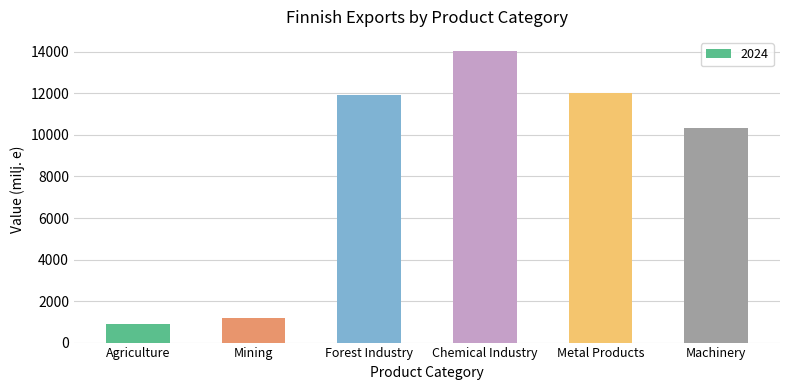

Reading right to left, transcribe all the data shown in this chart.

Machinery=10330.5	Metal Products=12013.2	Chemical Industry=14021.5	Forest Industry=11930.4	Mining=1190.1	Agriculture=901.0